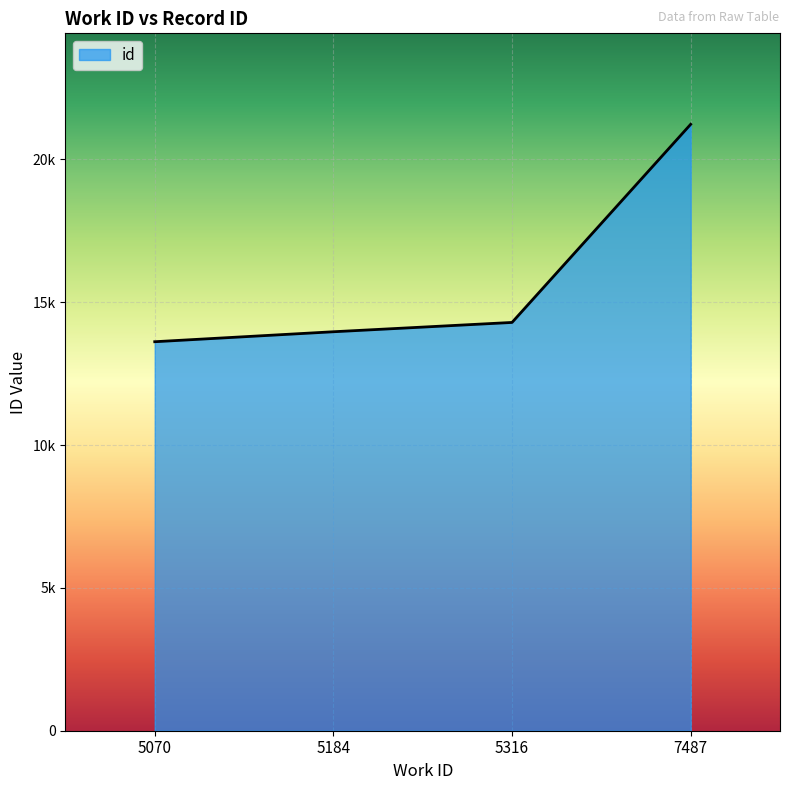

Does the chart have visible grid lines?

Yes